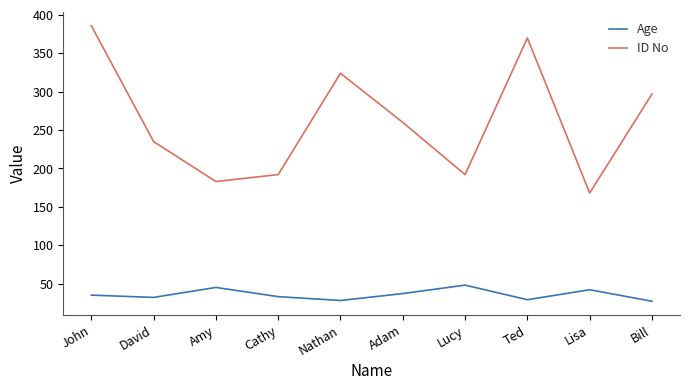

At which label does ID No reach its minimum?

Lisa